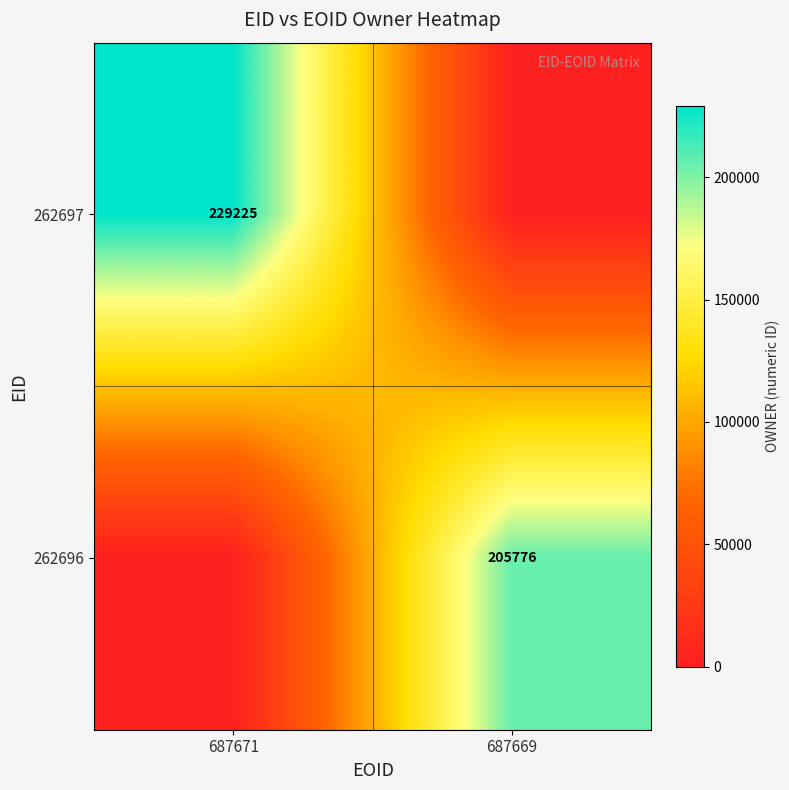

The 262696 series shows 205776 at 687669. True or false?

True